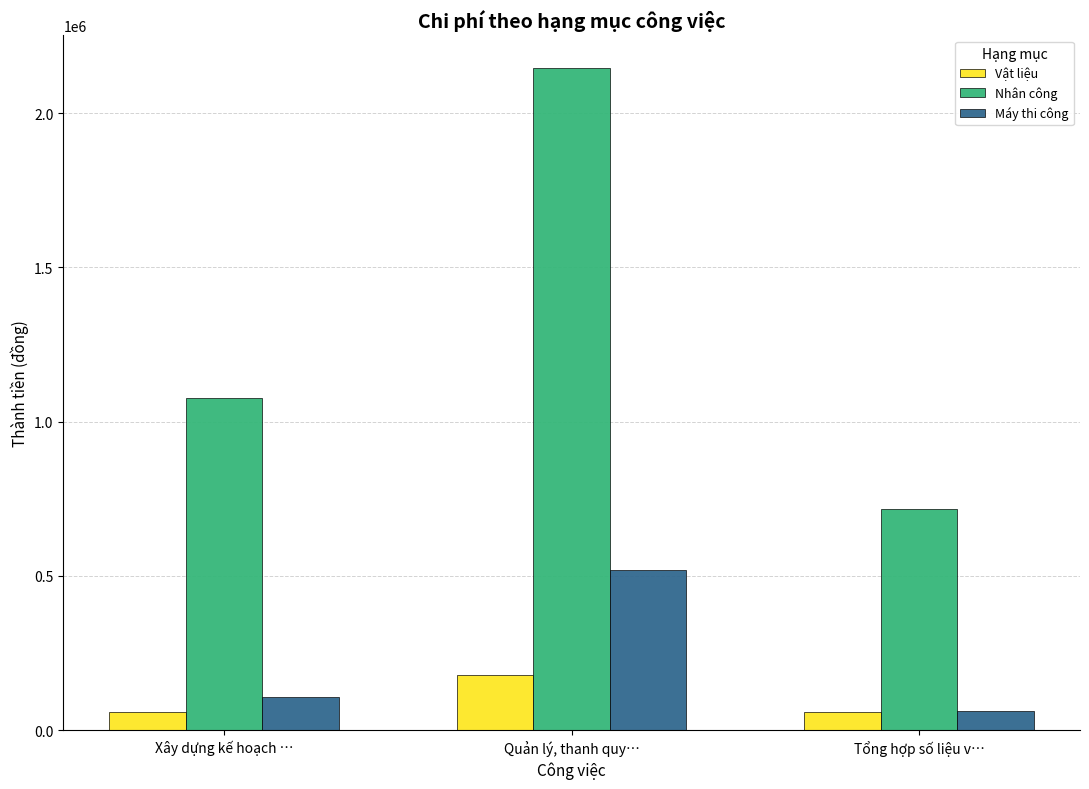

Where does the Nhân công series first go above 1076487?

Xây dựng kế hoạch …